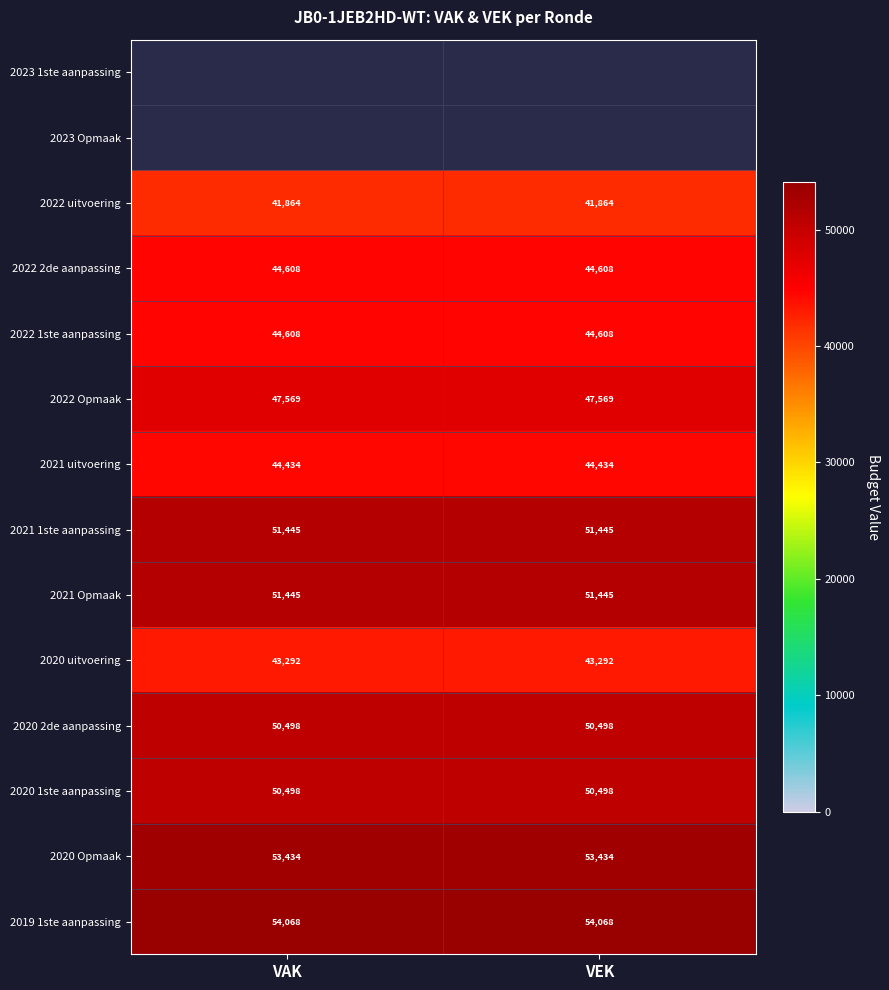

What is the lowest value of the 2021 uitvoering series?

44434